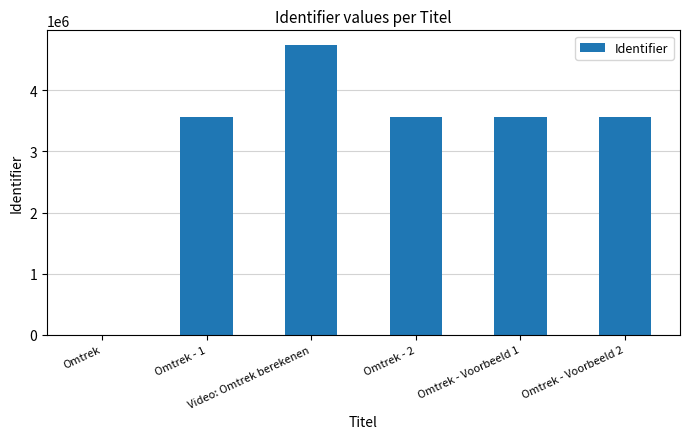

What is the sum of all values?

18984050